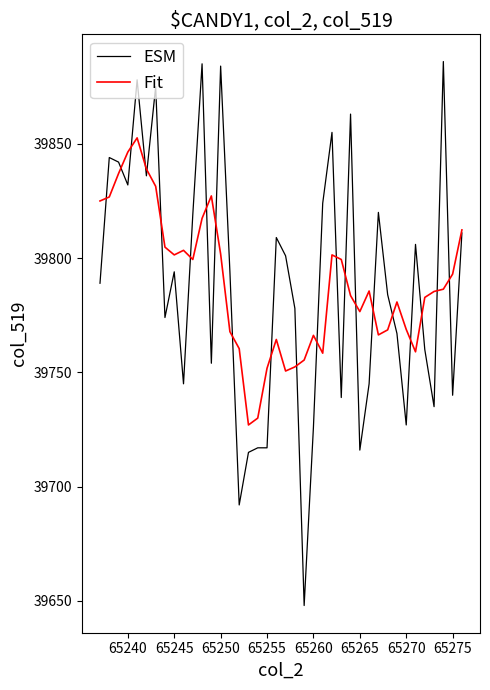

What is the highest value of the Fit series?

39852.6